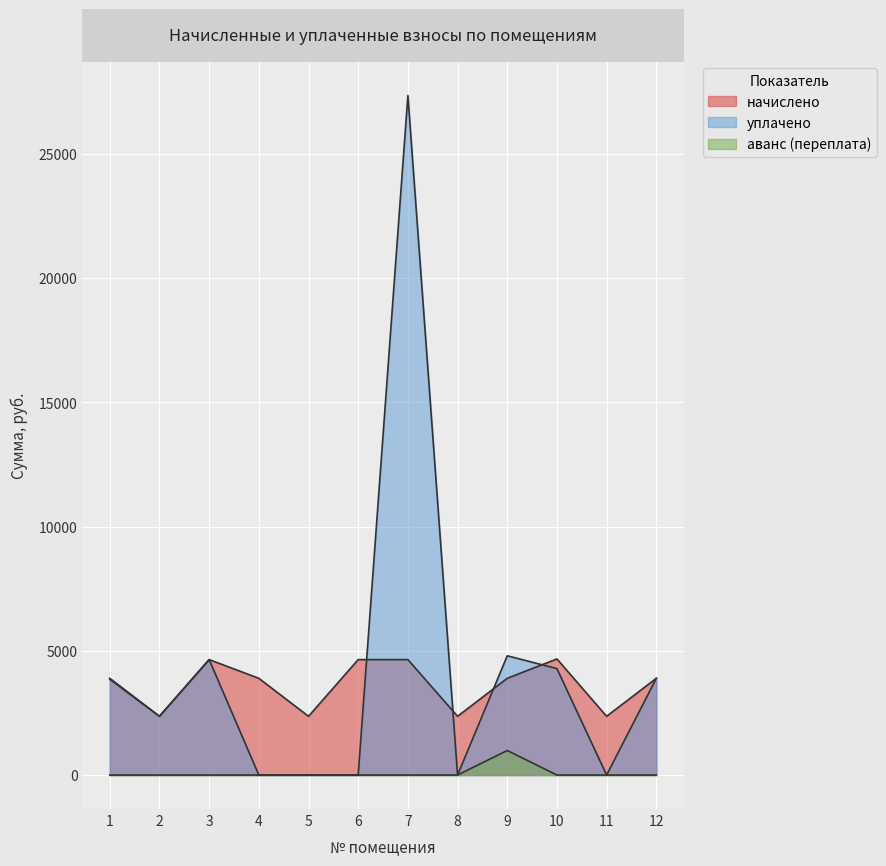

True or false: уплачено has more than 2 interior local peaks.

True